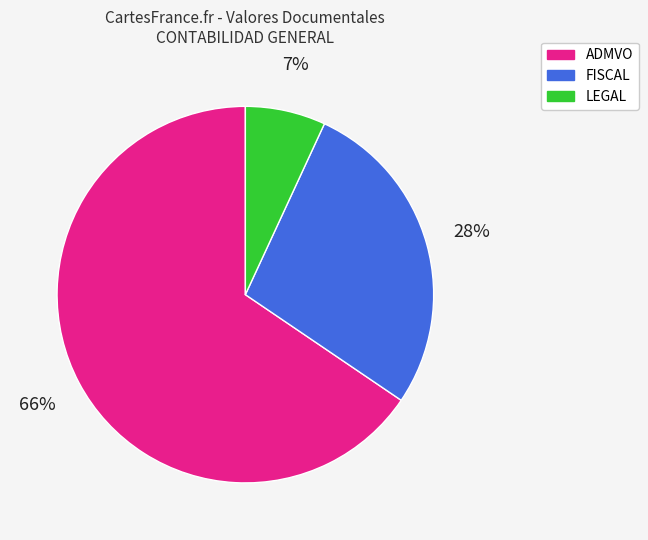

The LEGAL slice represents 13% of the pie. True or false?

False